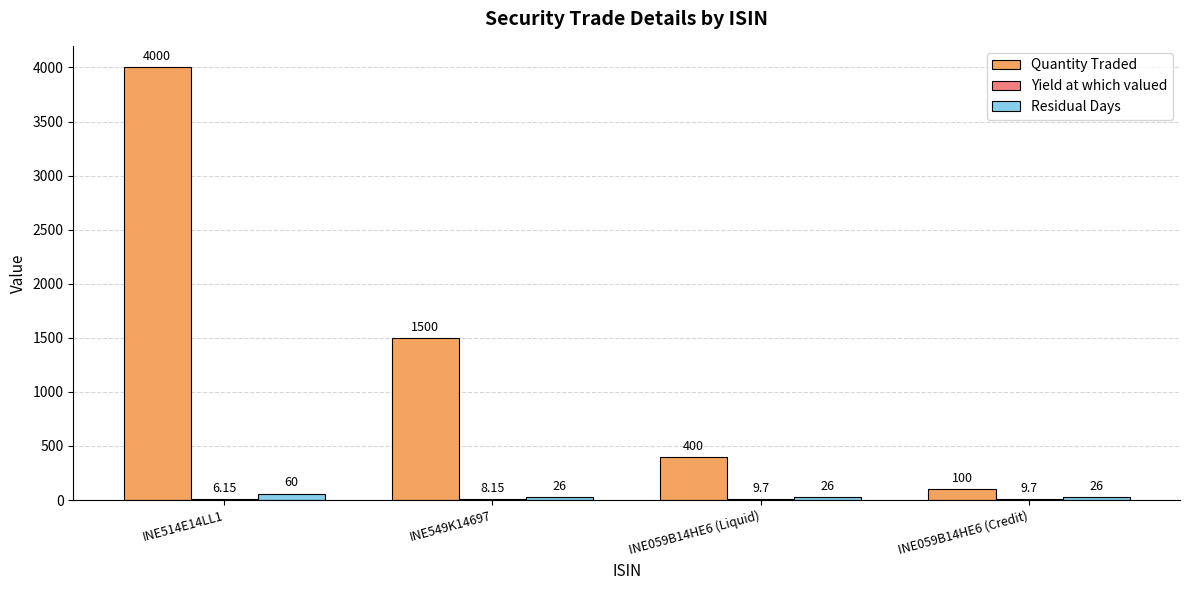

Is the value of Residual Days at INE059B14HE6 (Liquid) greater than the value of Quantity Traded at INE514E14LL1?

No